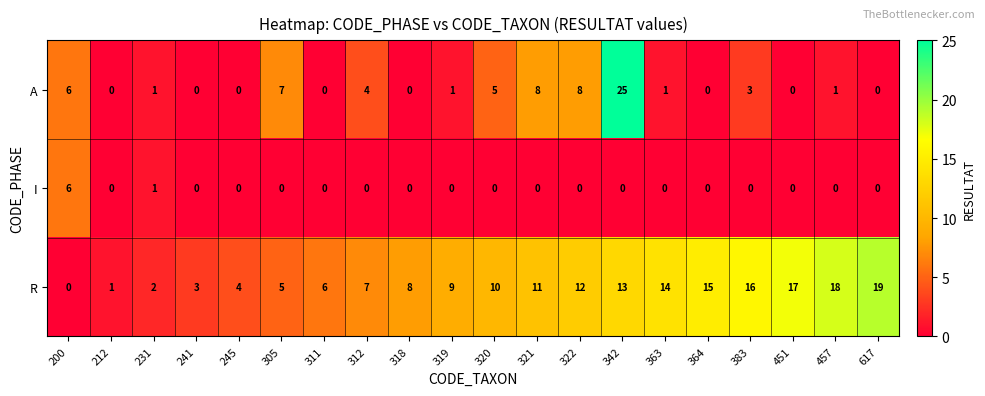

What is the difference between the maximum and minimum values in the A series?

25